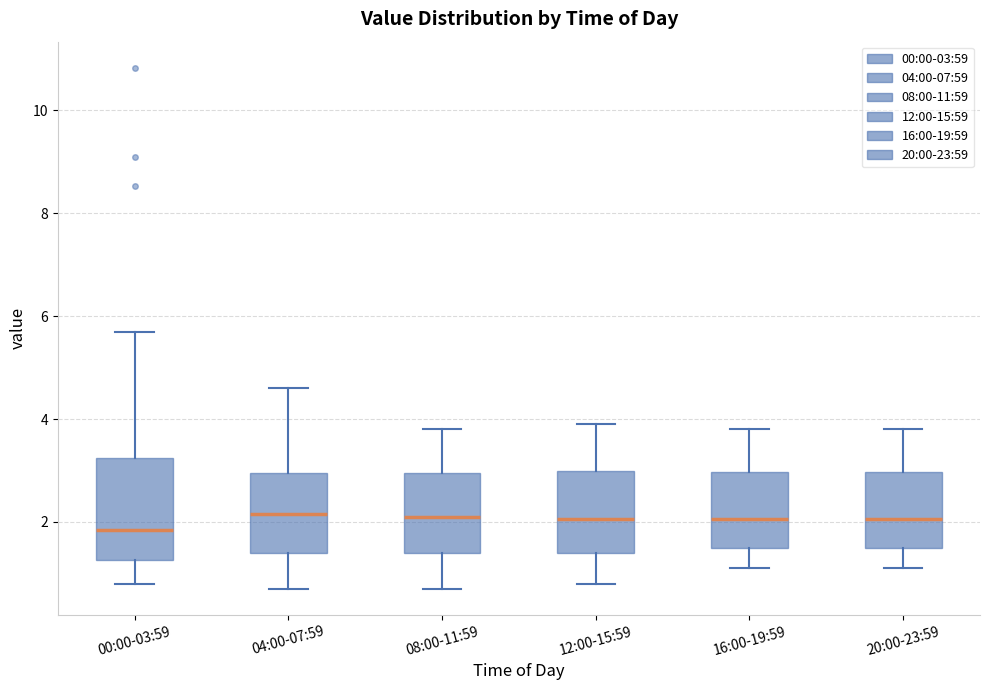

Reading left to right, read every box against the y-axis: the position of its median line, the range the box covers, and the ends of its whiskers. The values are not printed on the chart, so give them approximately, as read against the axis.

00:00-03:59: median 1.8, box 1.2 to 3.2, whiskers 0.8 to 5.8
04:00-07:59: median 2.2, box 1.4 to 3.0, whiskers 0.8 to 4.6
08:00-11:59: median 2.2, box 1.4 to 3.0, whiskers 0.8 to 3.8
12:00-15:59: median 2.0, box 1.4 to 3.0, whiskers 0.8 to 4.0
16:00-19:59: median 2.0, box 1.6 to 3.0, whiskers 1.2 to 3.8
20:00-23:59: median 2.0, box 1.6 to 3.0, whiskers 1.2 to 3.8